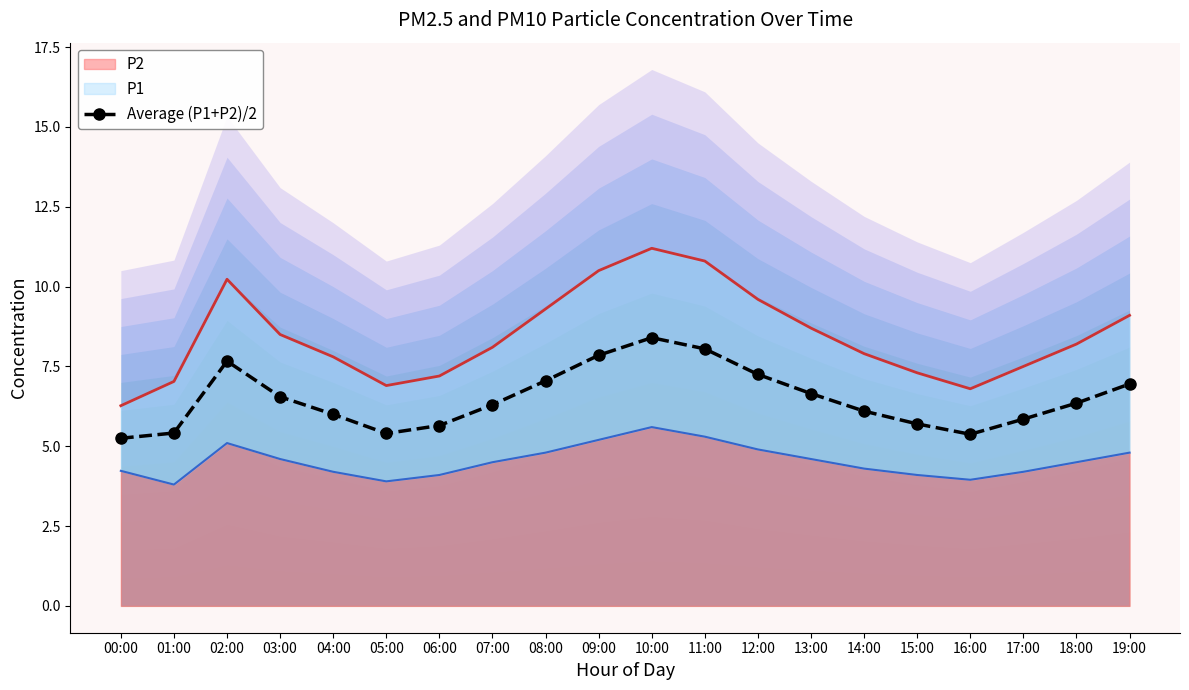

True or false: the data shows 4.0 at 15:00.

False